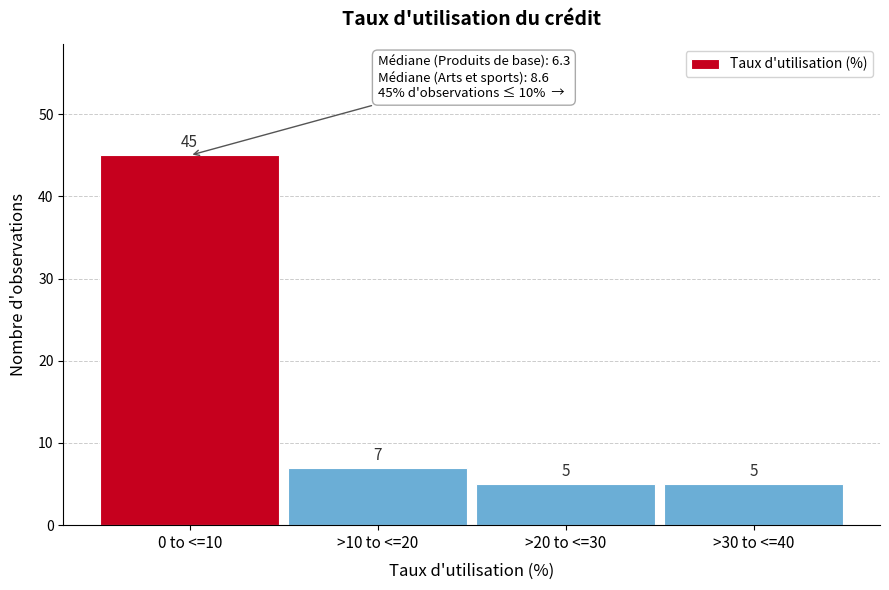

Reading left to right, what are all the values shown in this chart?

45	7	5	5